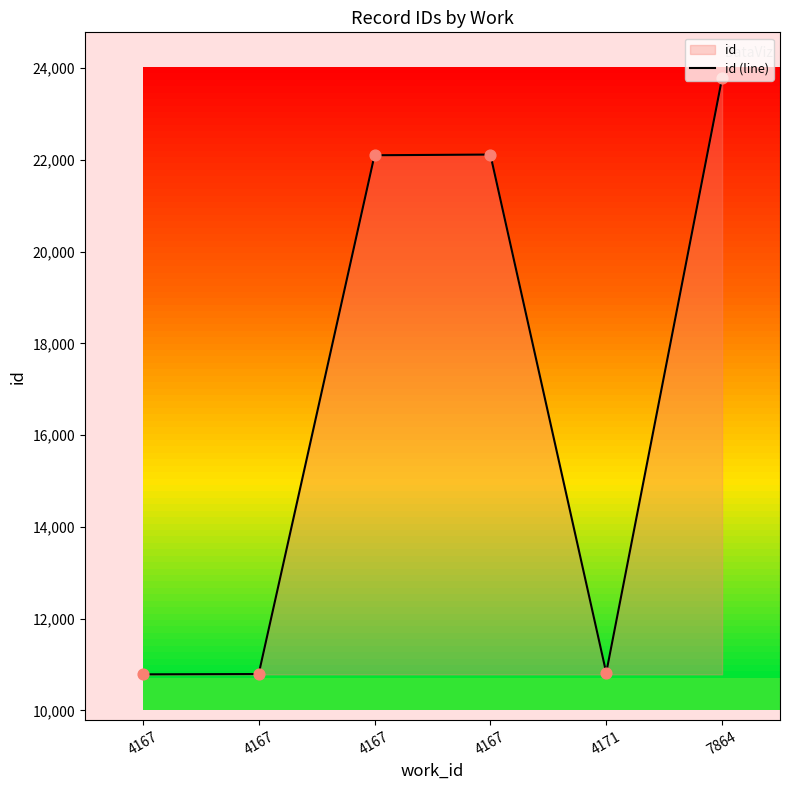

Approximately how many times larger is the value at 7864 compared to 4167?

1.1